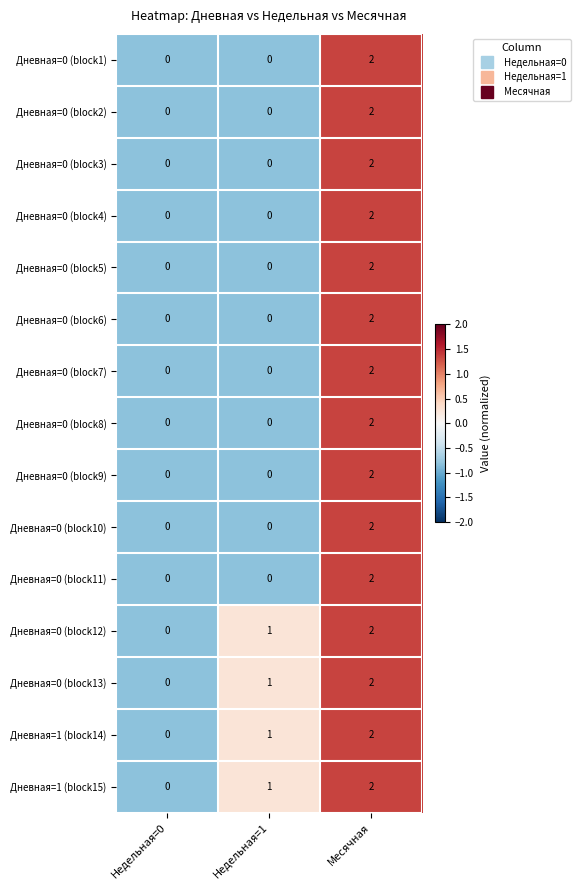

At which category is the sum across all series the highest?

Месячная